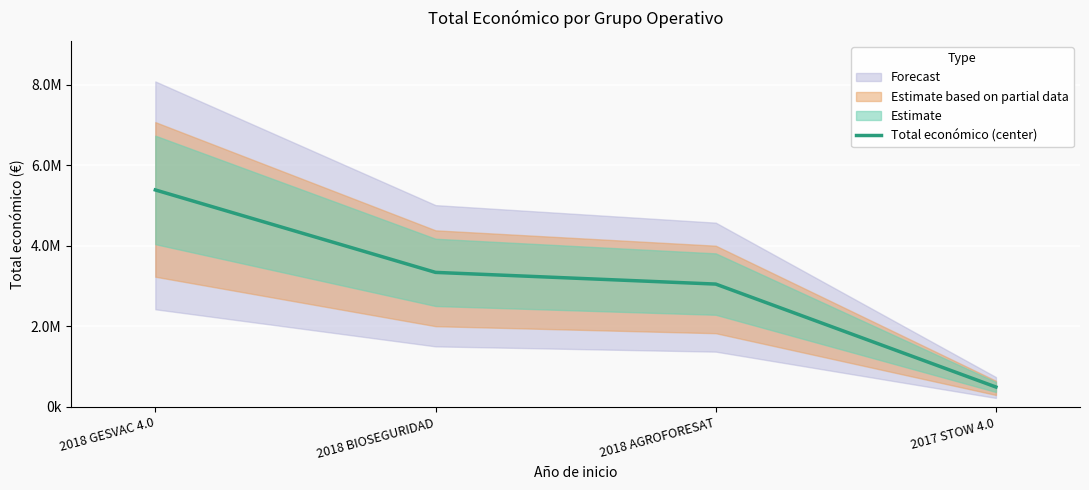

What is the value of the 3rd point from the left?

3051573